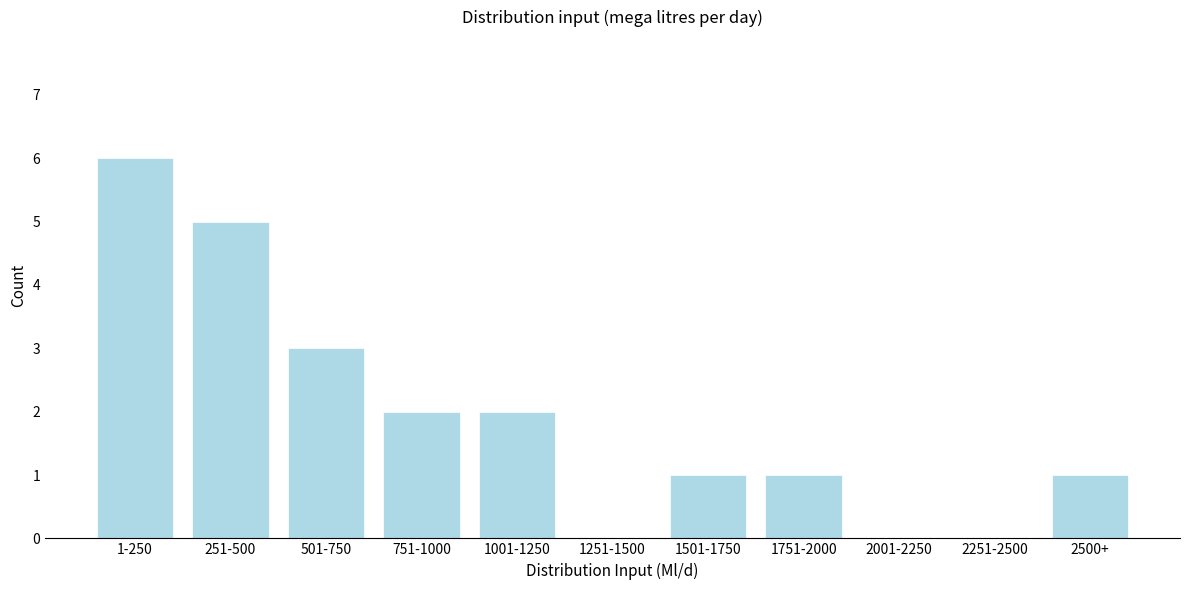

Reading left to right, transcribe all the data shown in this chart.

1-250=6	251-500=5	501-750=3	751-1000=2	1001-1250=2	1251-1500=0	1501-1750=1	1751-2000=1	2001-2250=0	2251-2500=0	2500+=1